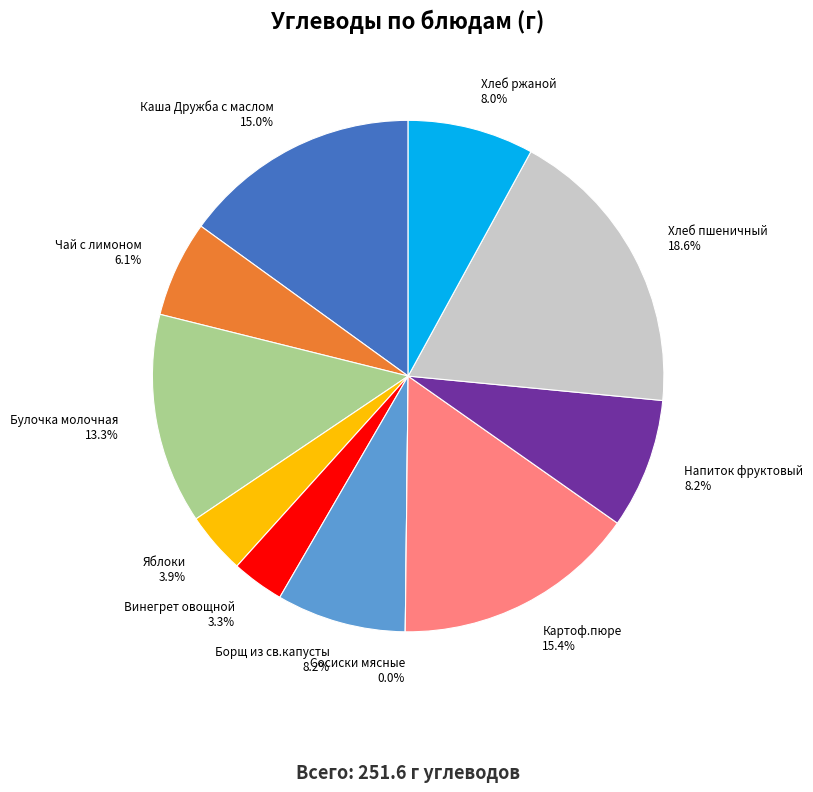

Rank the categories by value from lowest to highest.

Сосиски мясные, Винегрет овощной, Яблоки, Чай с лимоном, Хлеб ржаной, Борщ из св.капусты, Напиток фруктовый, Булочка молочная, Каша Дружба с маслом, Картоф.пюре, Хлеб пшеничный